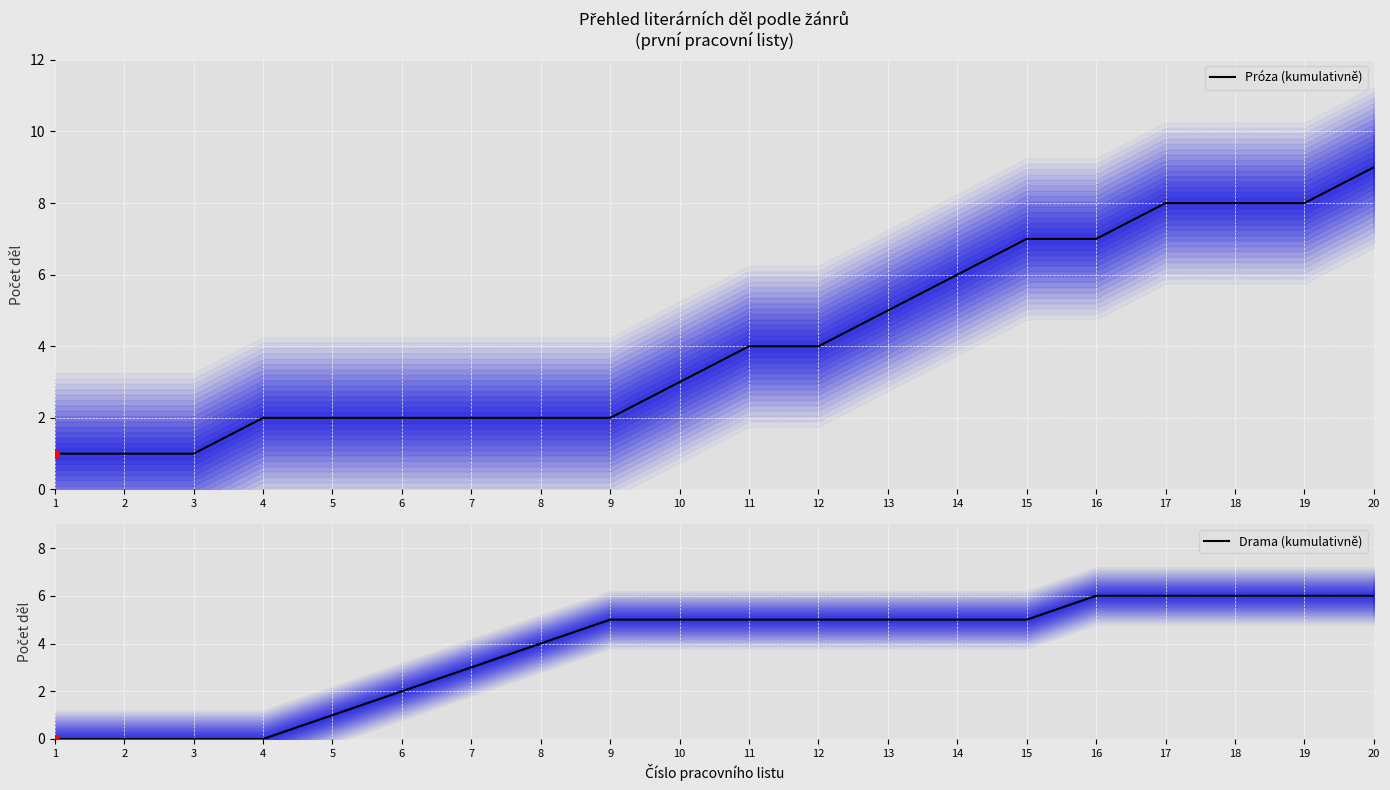

At which category is the sum across all series the highest?

20